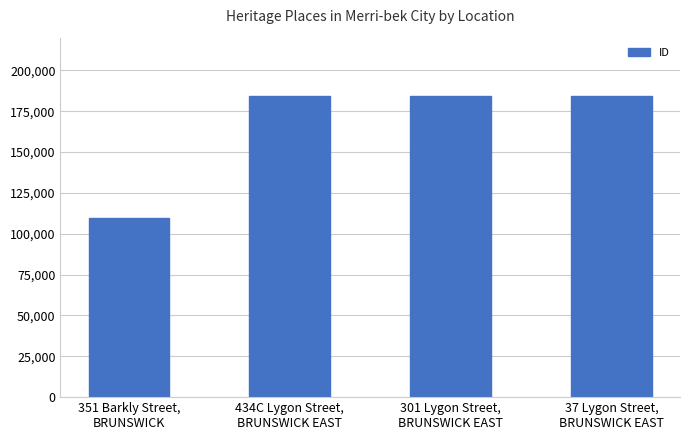

What is the label of the 1st bar from the right?

37 Lygon Street,
BRUNSWICK EAST